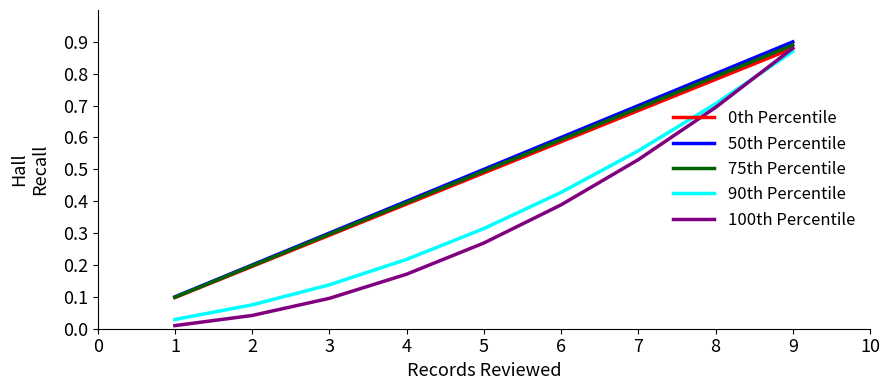

Rank the categories by 0th Percentile value from lowest to highest.

1, 2, 3, 4, 5, 6, 7, 8, 9